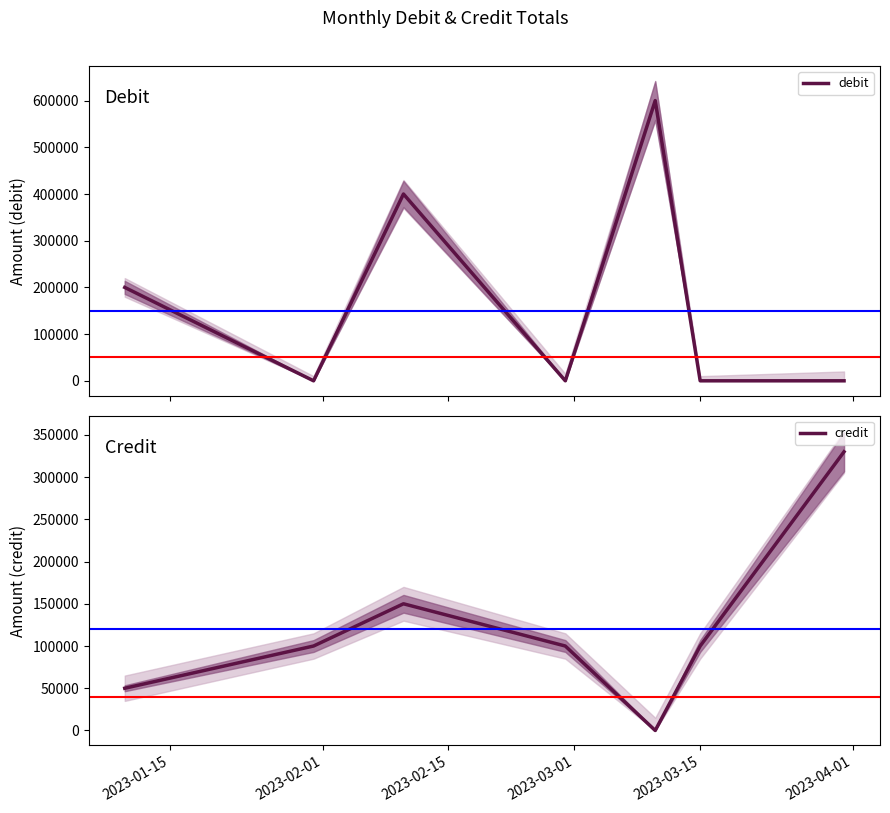

Does the chart have visible grid lines?

No